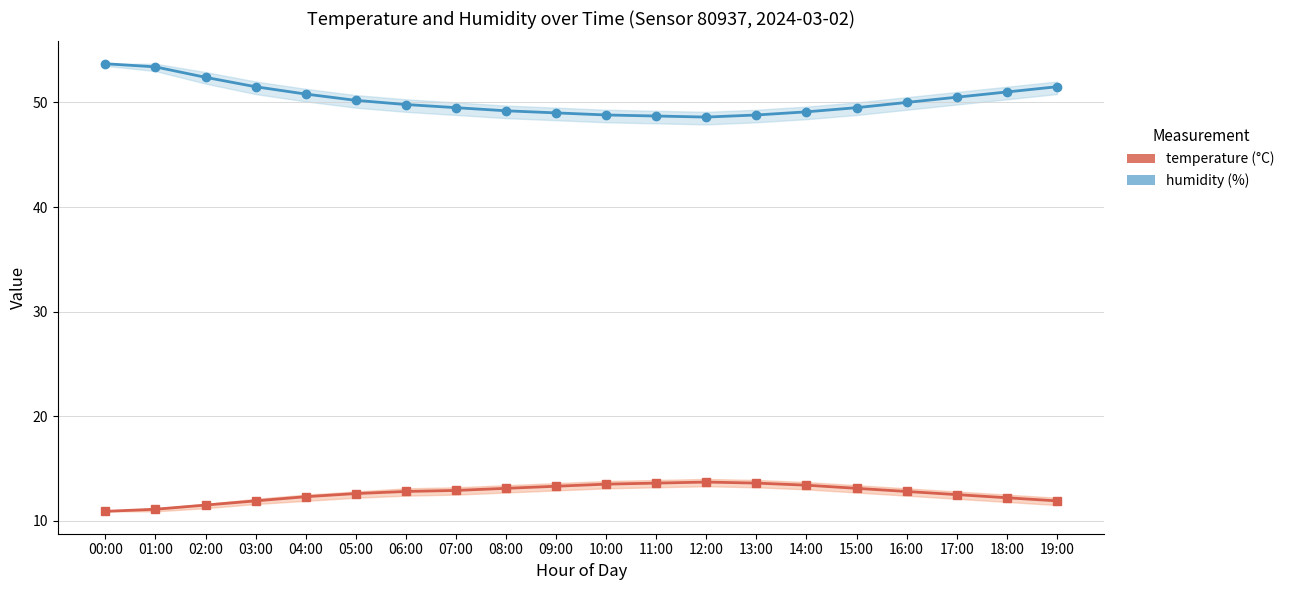

Is the value of humidity at 13:00 greater than the value of temperature at 18:00?

Yes